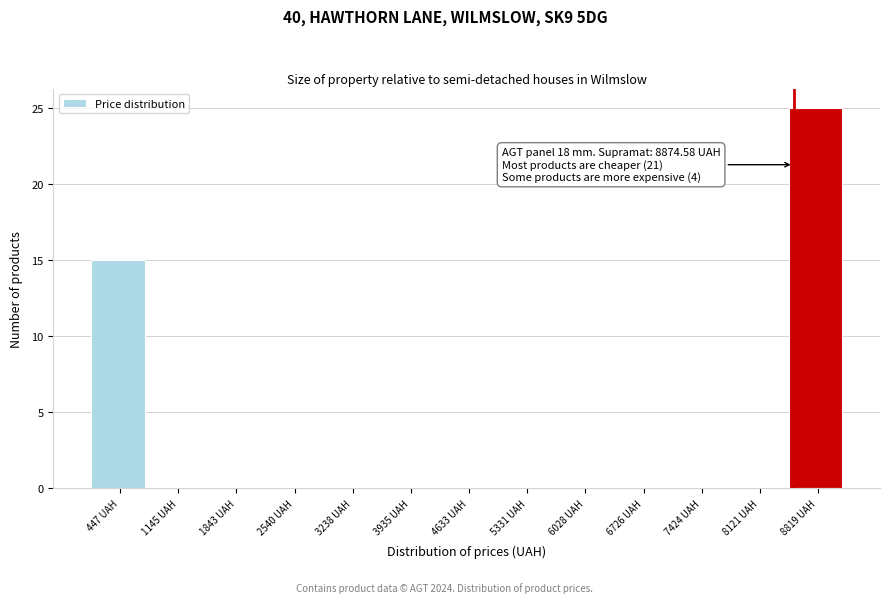

Reading right to left, what are all the values shown in this chart?

8819 UAH=25	8121 UAH=0	7424 UAH=0	6726 UAH=0	6028 UAH=0	5331 UAH=0	4633 UAH=0	3935 UAH=0	3238 UAH=0	2540 UAH=0	1843 UAH=0	1145 UAH=0	447 UAH=15